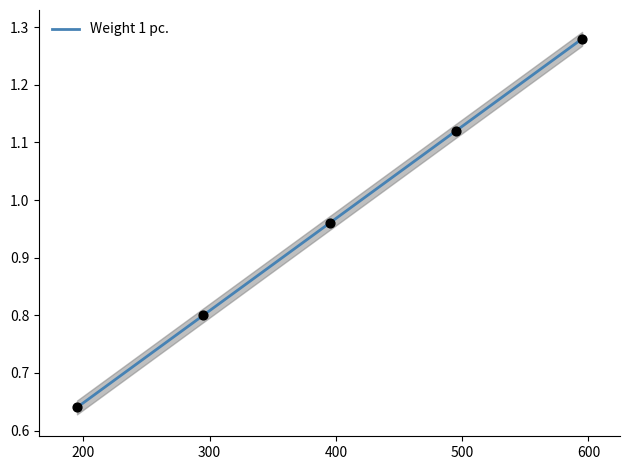

What is the change in value from 295 to 495?

+0.3